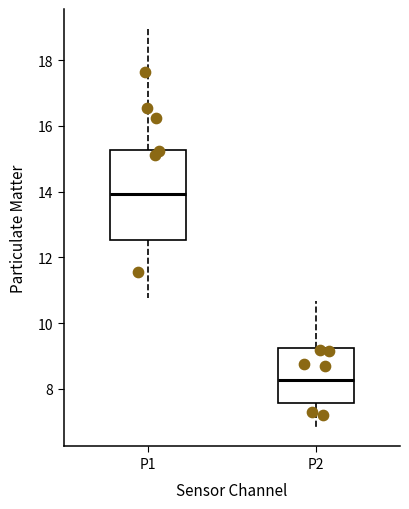

Which box has the lowest median line?

P2